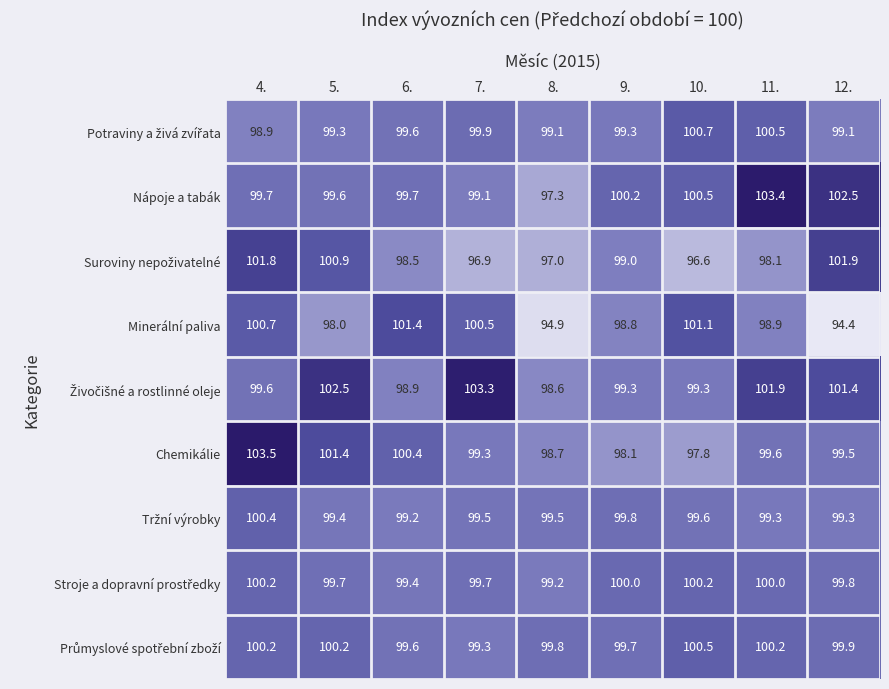

True or false: Nápoje a tabák has a value of 60.2 at 11..

False